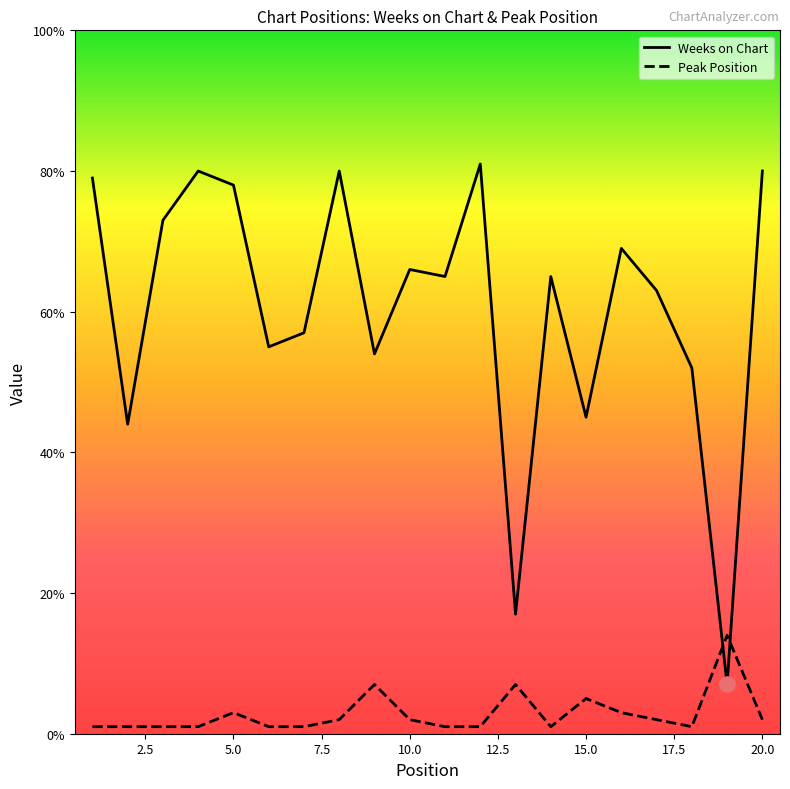

Which series has the widest spread of values?

Weeks on Chart